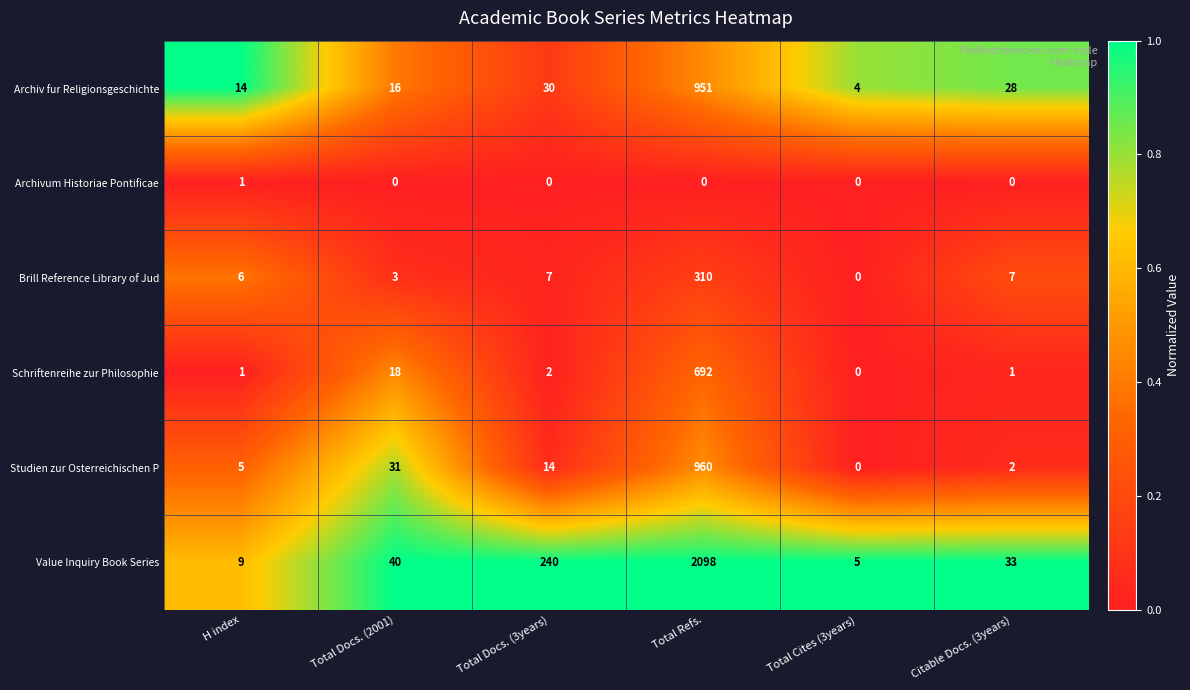

What is the difference between the highest and lowest values at Total Docs. (3years)?

240